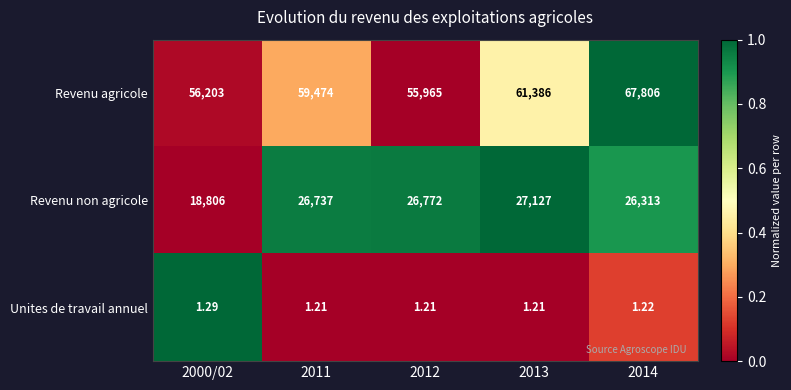

Which series has the largest range (max minus min)?

Revenu agricole